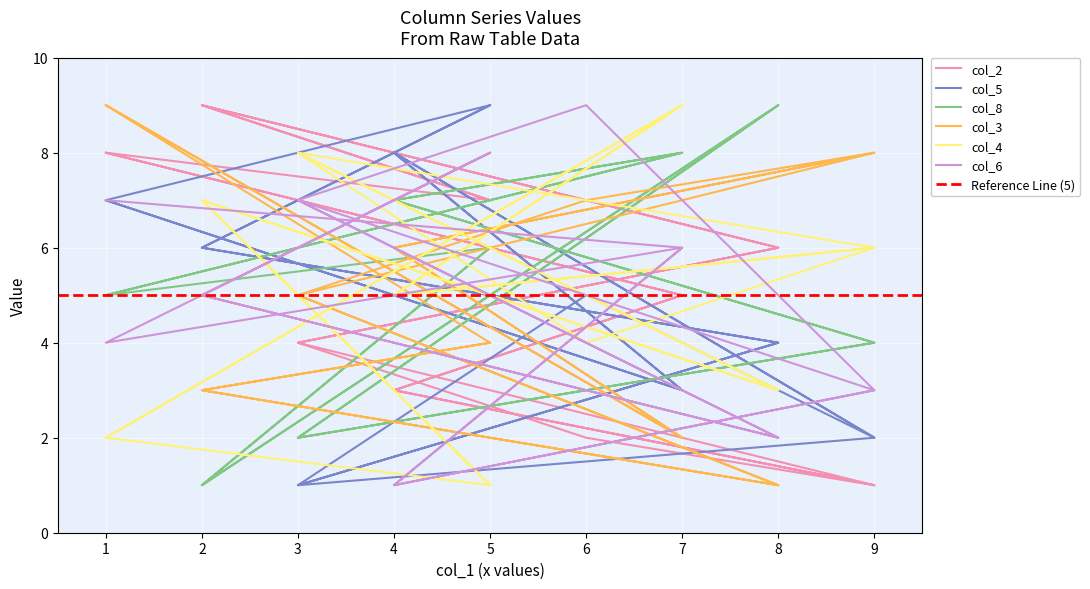

Is the value of col_3 at 5 greater than the value of col_4 at 8?

Yes